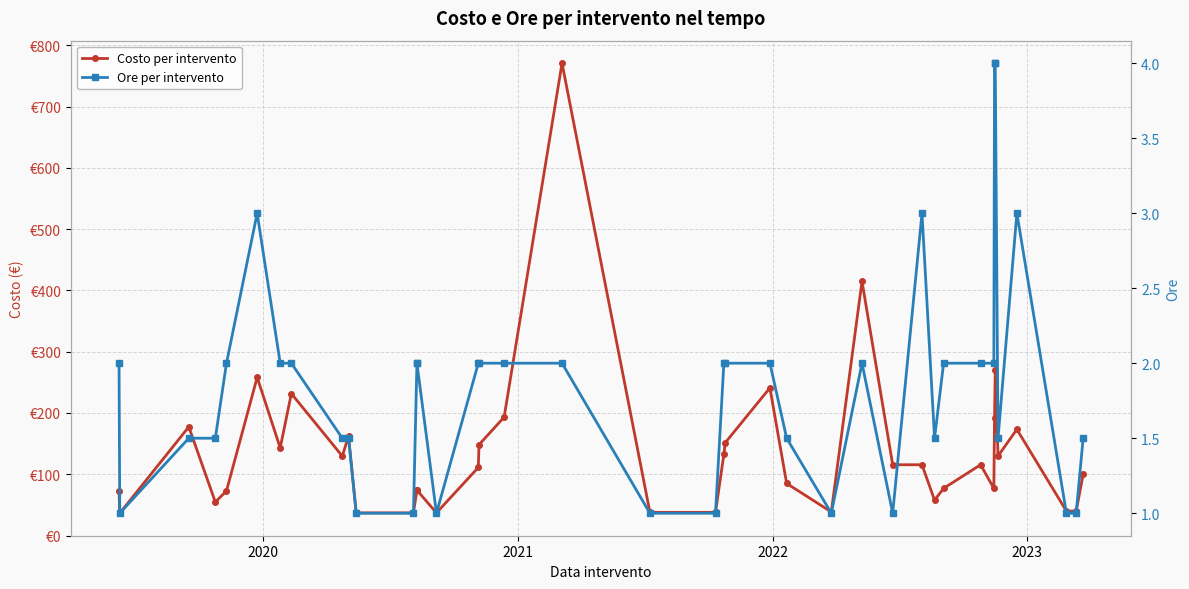

What are all the series names shown in the legend?

Costo per intervento, Ore per intervento